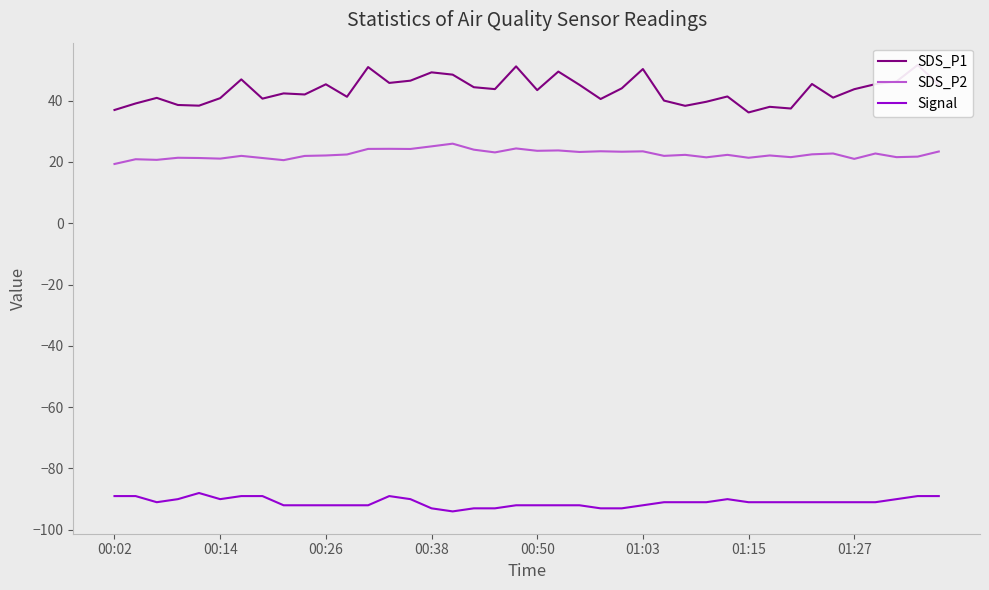

What is the highest value of the SDS_P2 series?

26.0